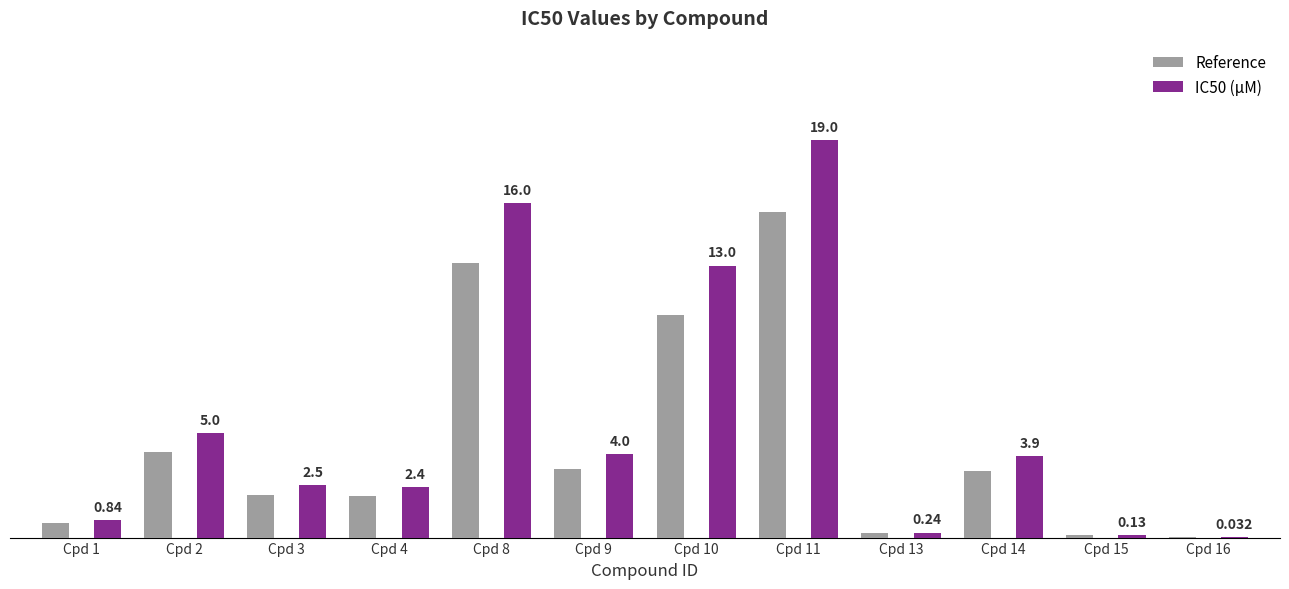

Is the value of IC50 (µM) at Cpd 8 greater than the value of Reference at Cpd 11?

Yes